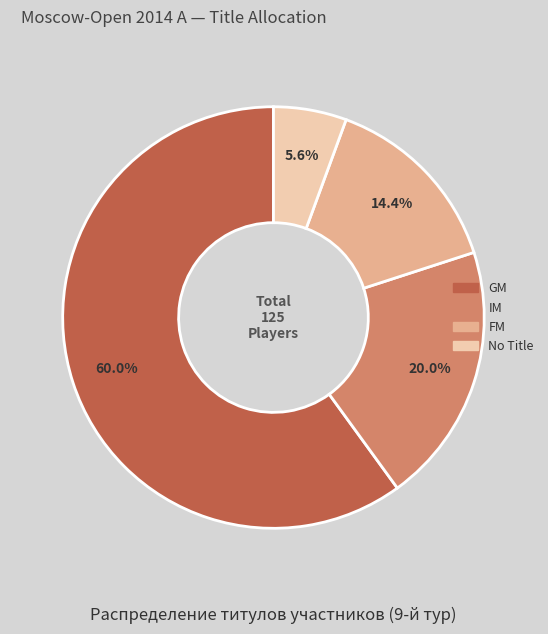

Is there any slice that represents more than half of the pie?

Yes